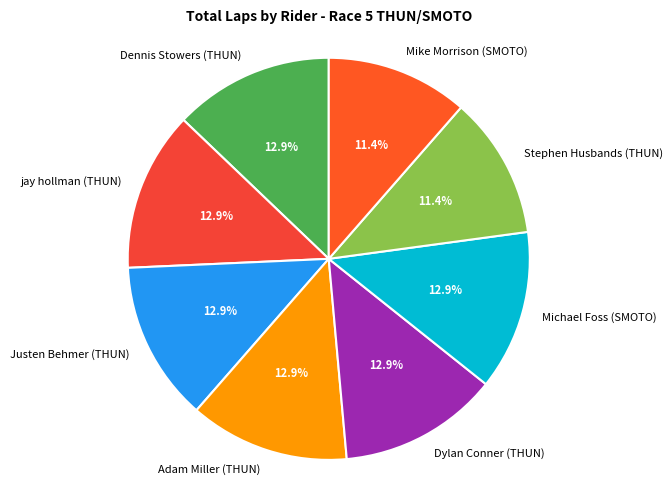

Between Justen Behmer (THUN) and Stephen Husbands (THUN), which is larger?

Justen Behmer (THUN)